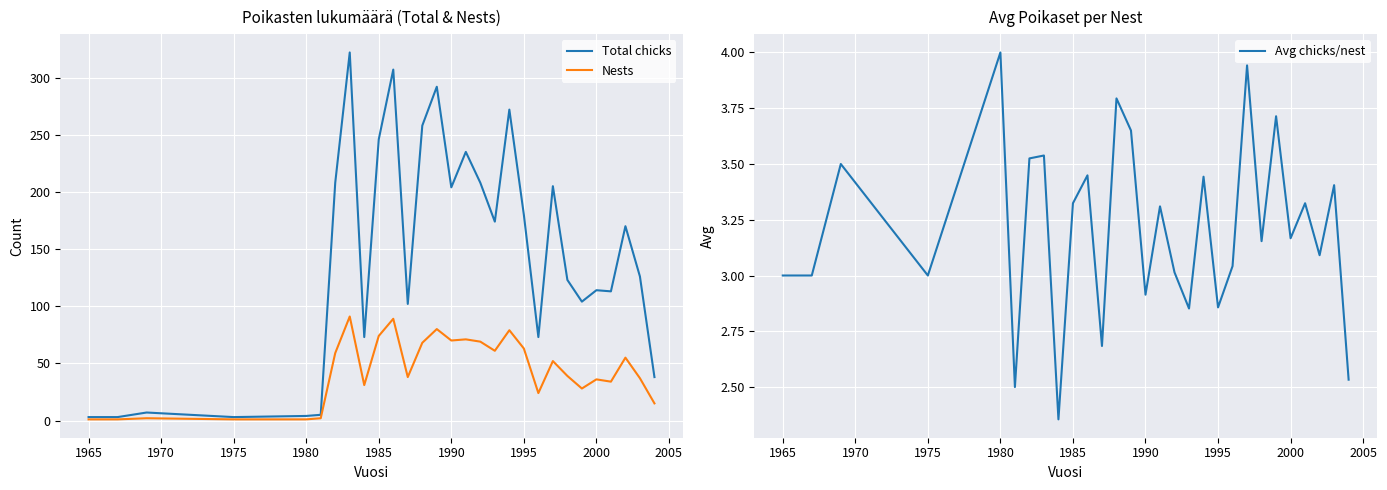

Which series has the largest total across all categories?

Total chicks